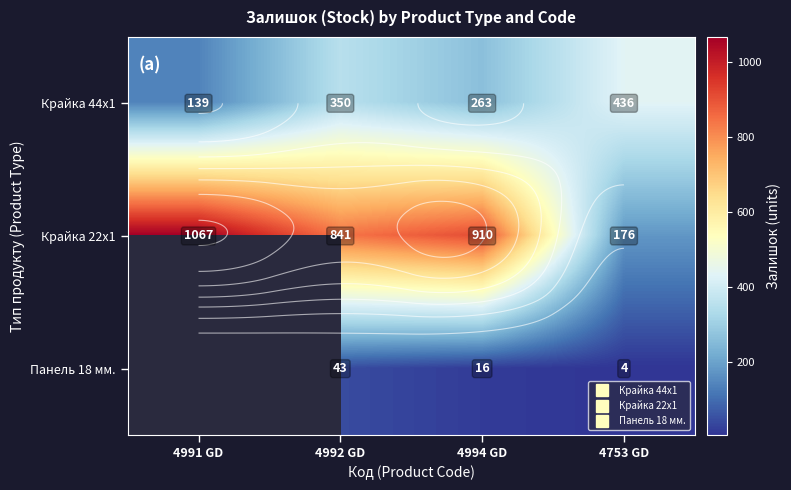

What is the difference between the maximum and second lowest values in the Крайка 44x1 series?

173.0